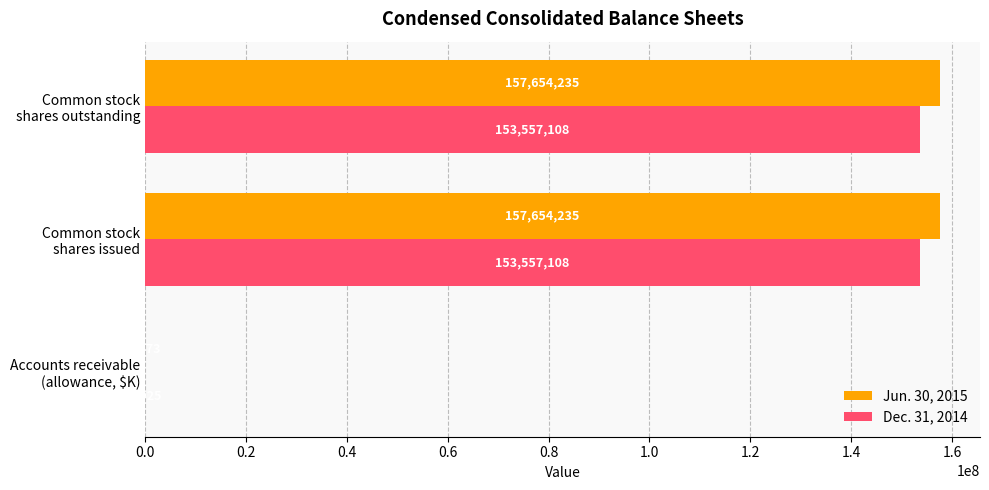

Which series has the largest total across all categories?

Jun. 30, 2015